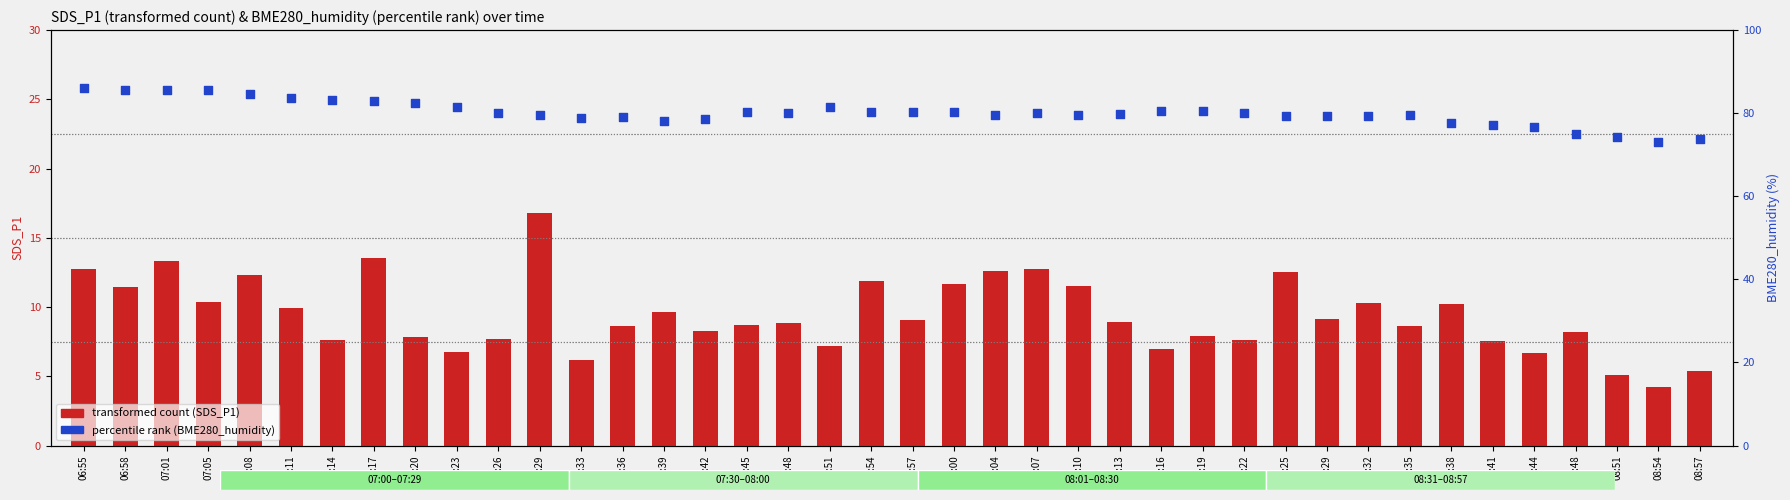

Is the value of transformed count (SDS_P1) at 08:57 greater than the value of percentile rank (BME280_humidity) at 08:00?

No